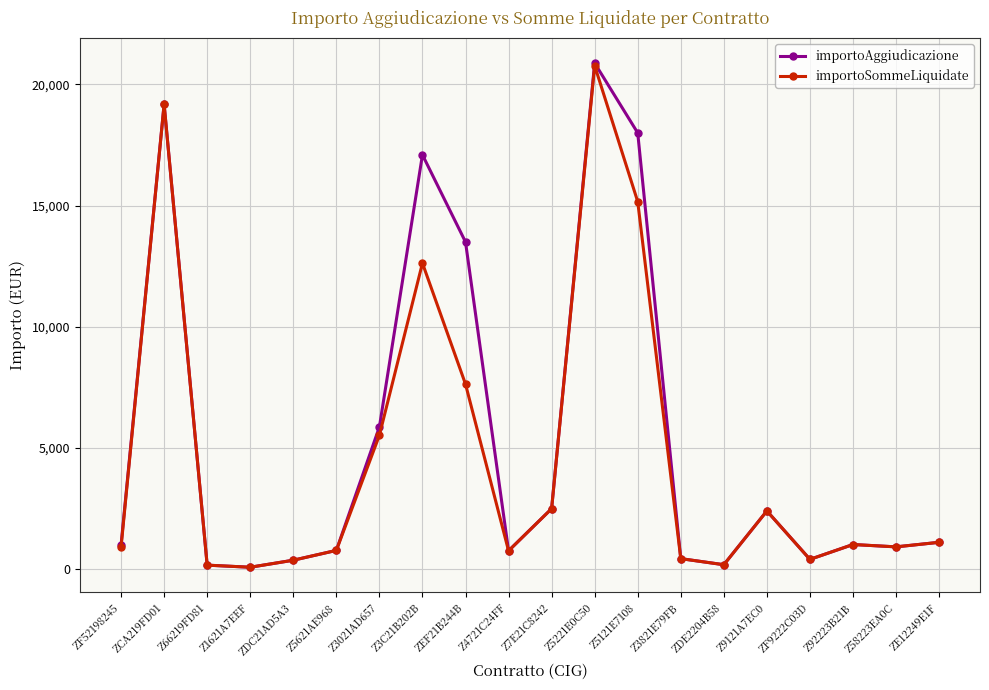

How many series are shown in this chart?

2